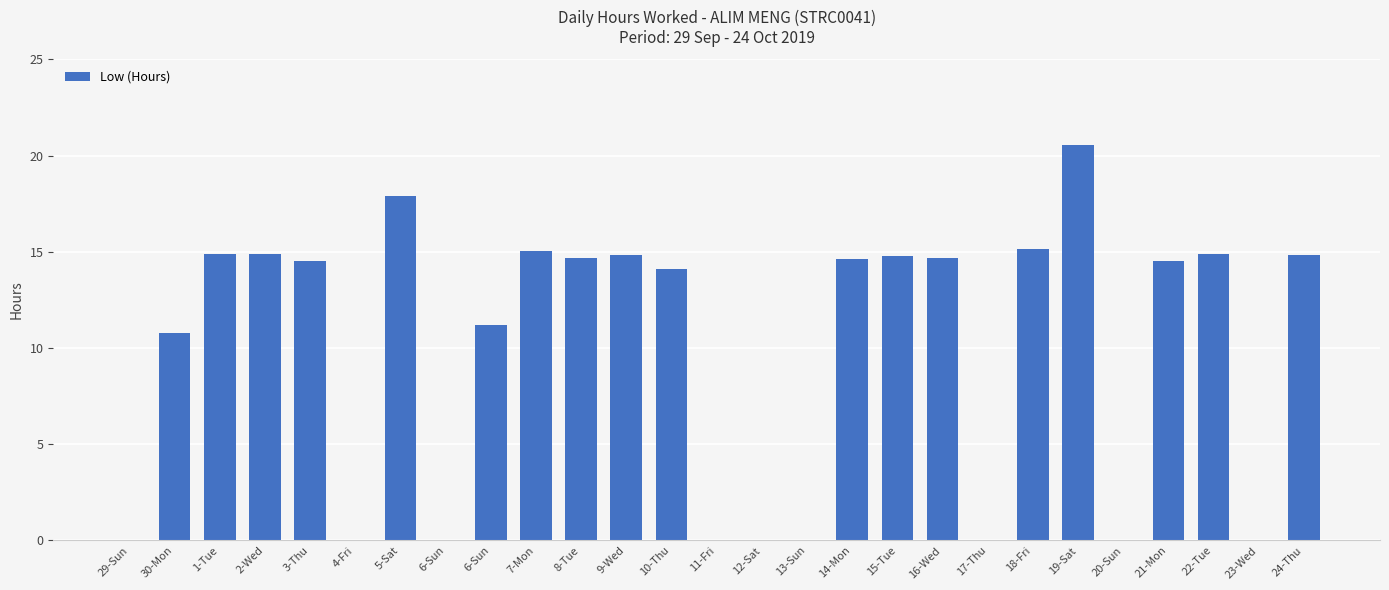

How many series are shown in this chart?

1